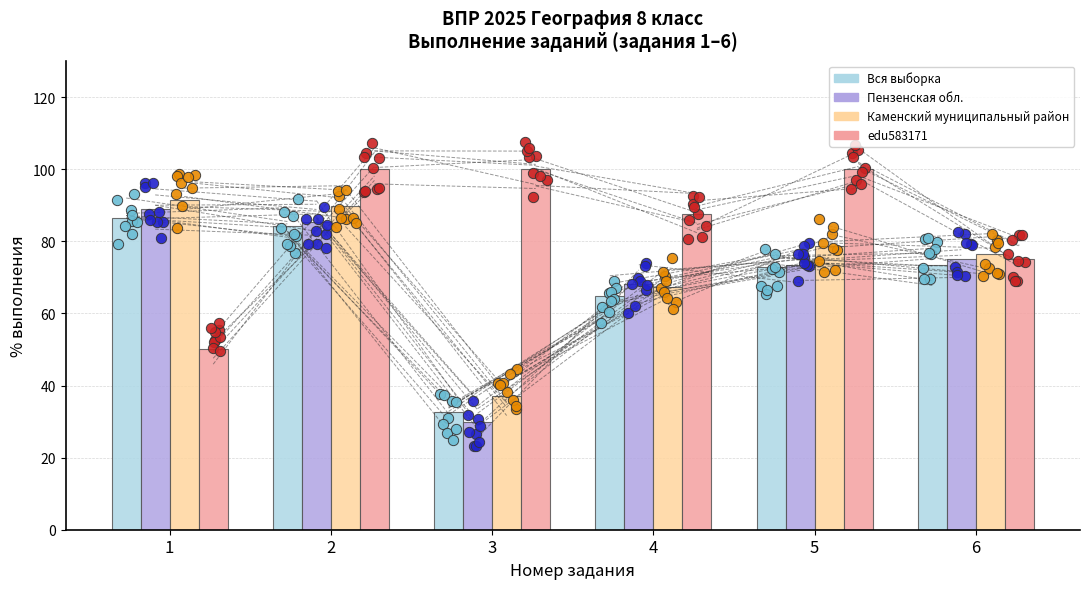

What are all the series names shown in the legend?

Вся выборка, Пензенская обл., Каменский муниципальный район, edu583171